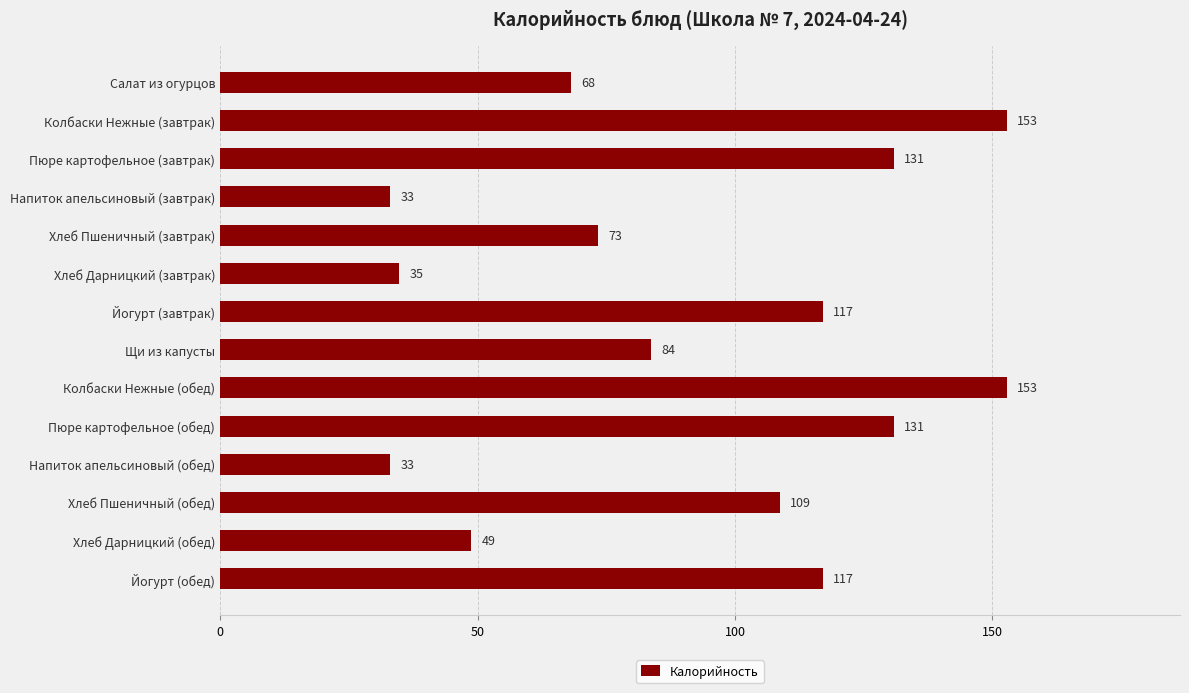

What value does the data have at Колбаски Нежные (завтрак)?

152.8